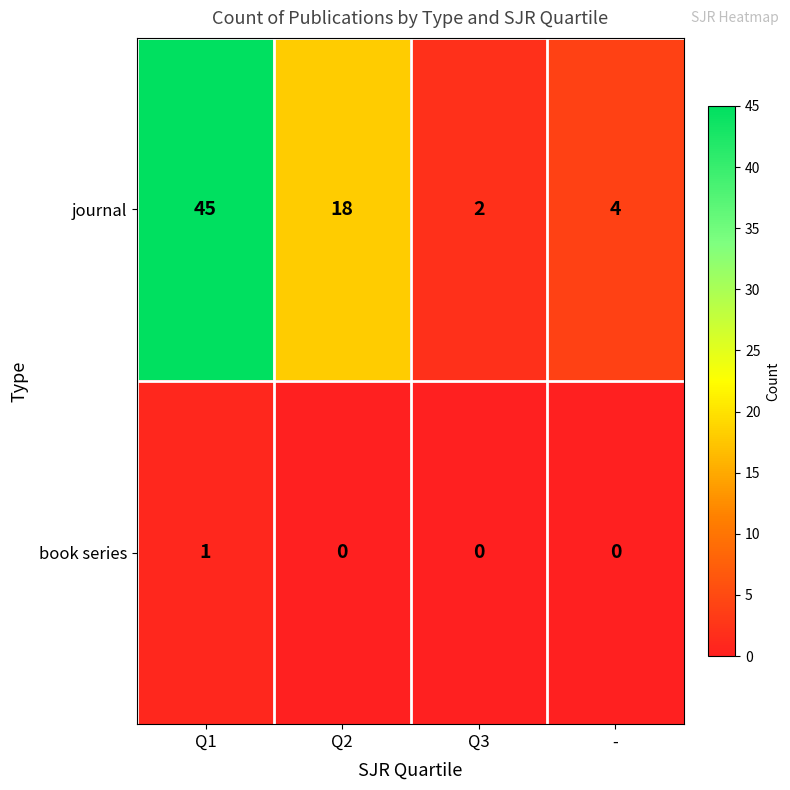

What is the approximate value of journal at -, to the nearest 5?

5